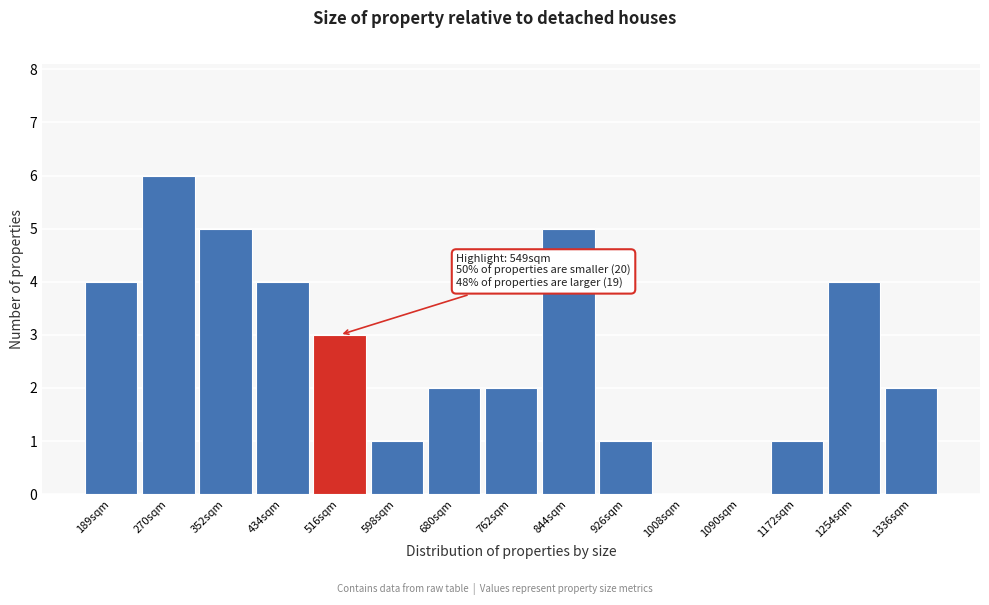

Reading right to left, what are all the values shown in this chart?

1336sqm=2	1254sqm=4	1172sqm=1	1090sqm=0	1008sqm=0	926sqm=1	844sqm=5	762sqm=2	680sqm=2	598sqm=1	516sqm=3	434sqm=4	352sqm=5	270sqm=6	189sqm=4